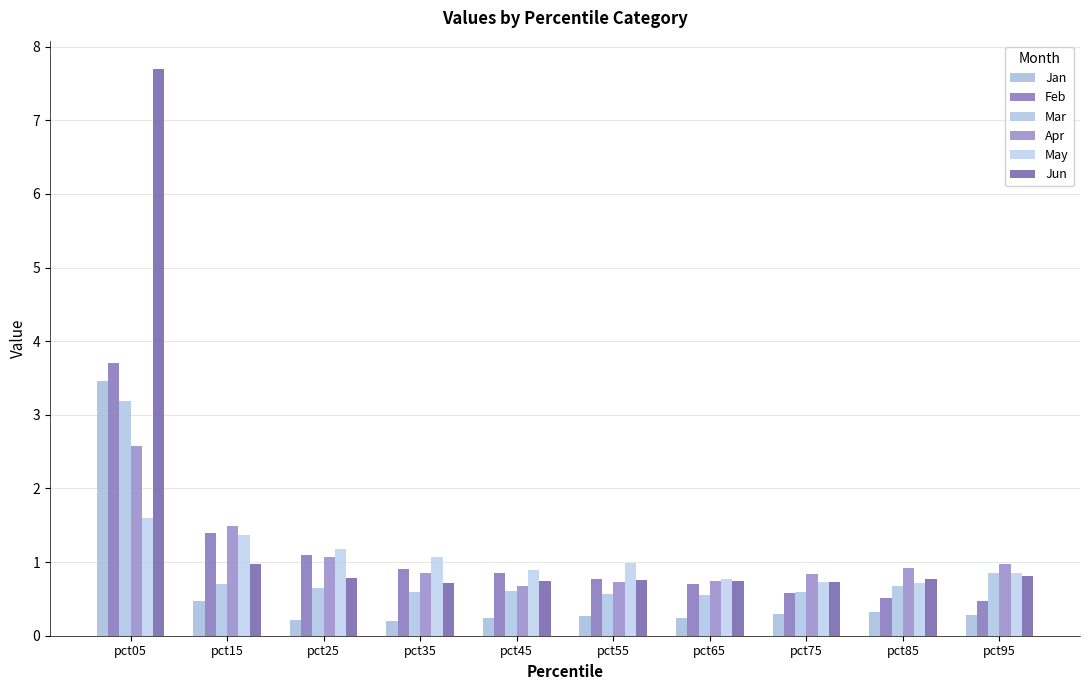

What value does the Feb series have at pct75?

0.6